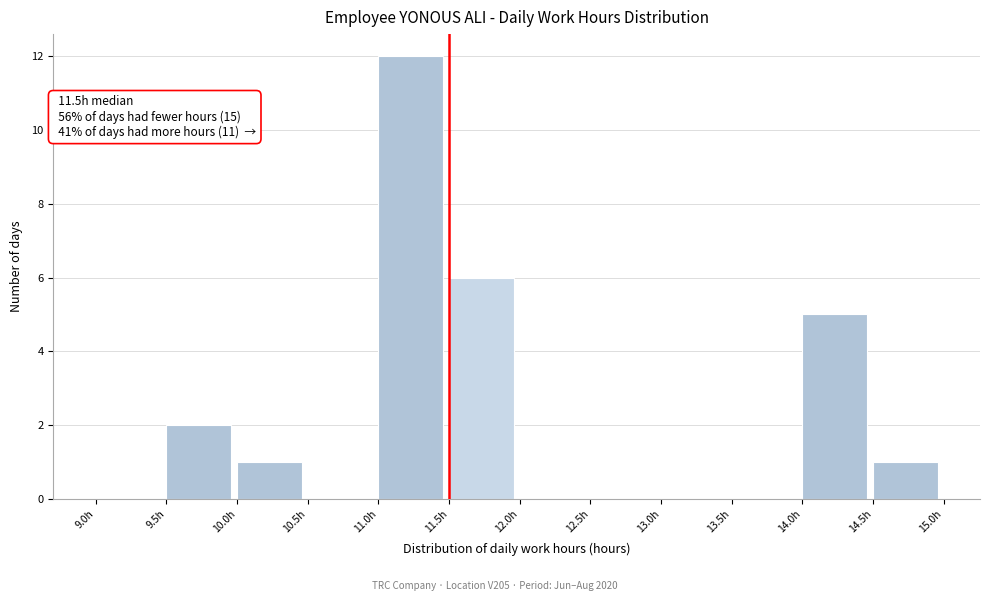

Which range on the x-axis has the tallest bar?

11.0 to 11.5